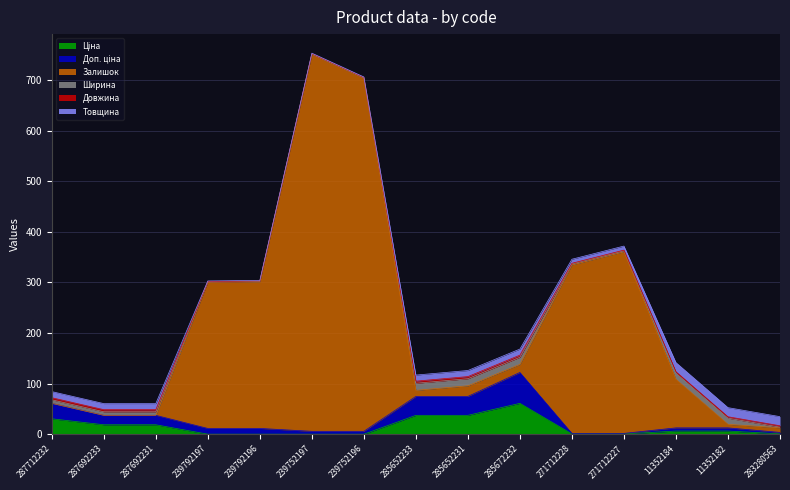

Which series changed the most between 239752197 and 11352184?

Залишок